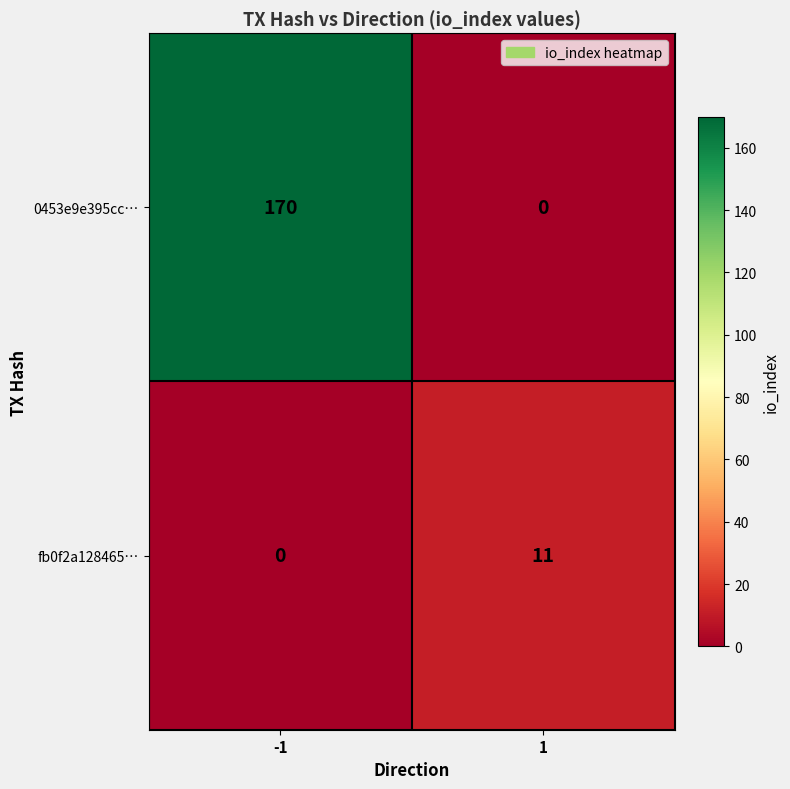

Reading left to right, what are all the values shown in this chart?

0453e9e395cc…: 170	0
fb0f2a128465…: 0	11